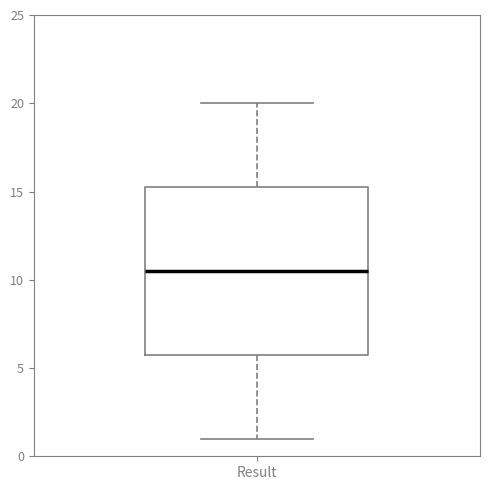

Transcribe this box plot: give where the median line is, the range the box spans, and where the two whiskers end, as read against the y-axis. The values are not printed on the chart, so give them approximately, as read against the axis.

median 10.5, box 6.0 to 15.5, whiskers 1.0 to 20.0